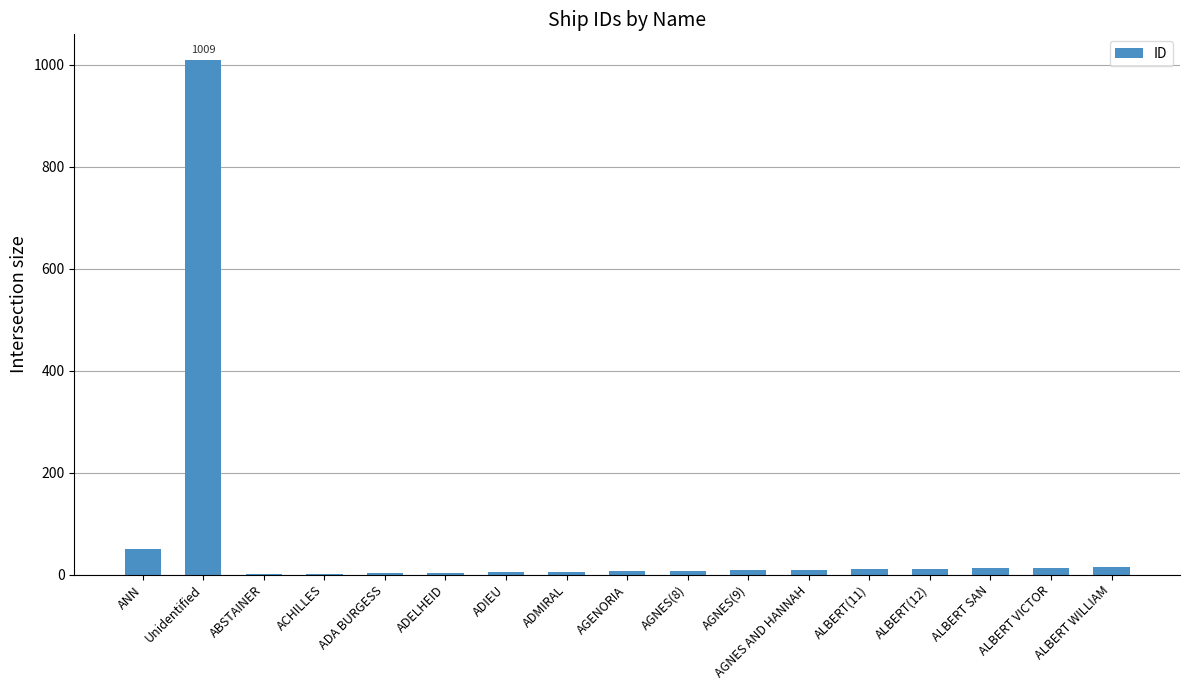

Where is the data nearest to the value 505?

ANN